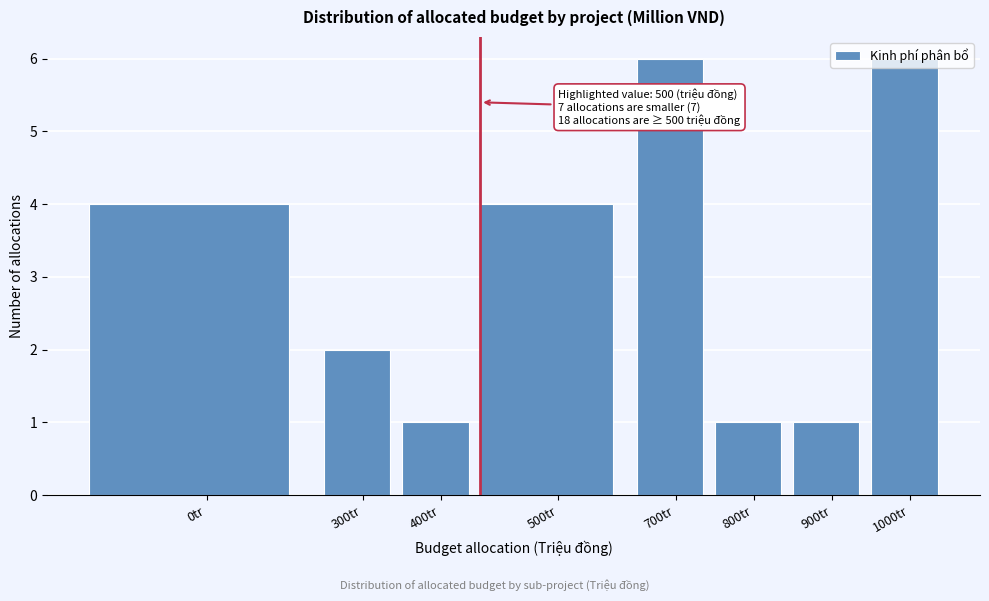

True or false: the data shows 1 at 500tr.

False